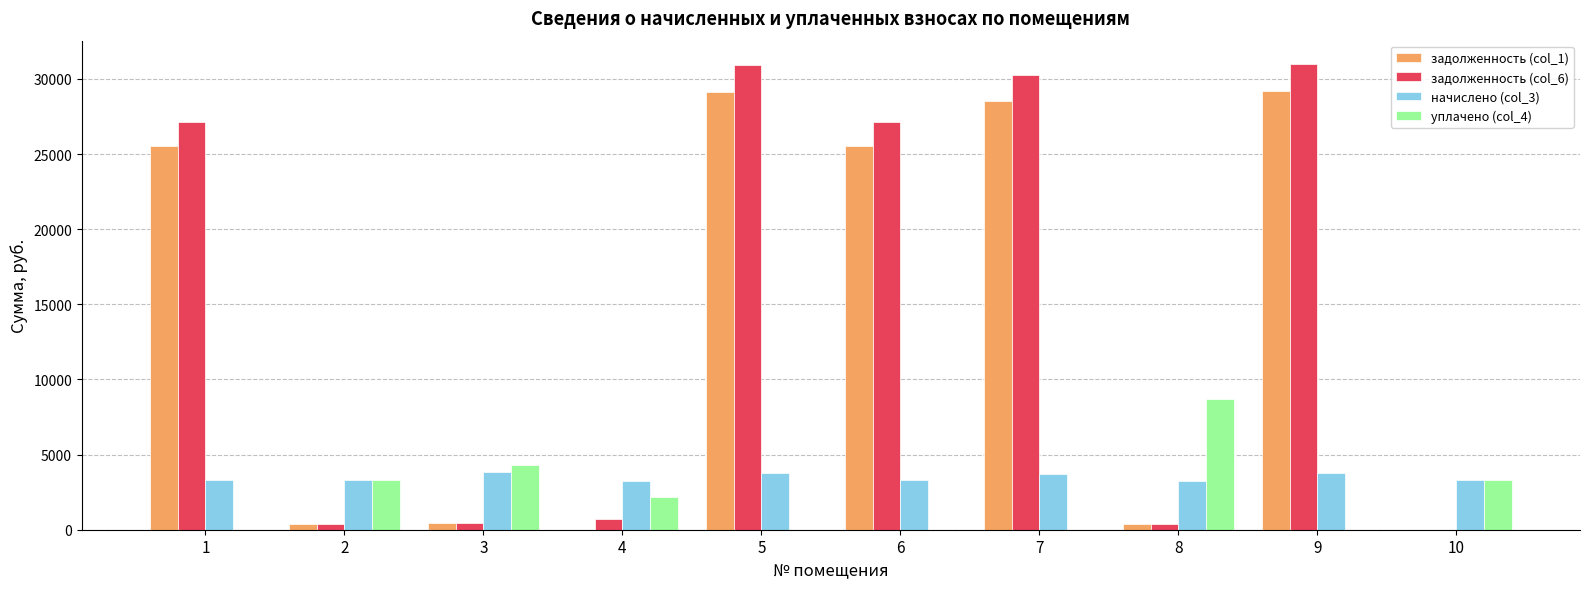

The value of задолженность (col_6) at 5 is 47249.4. True or false?

False